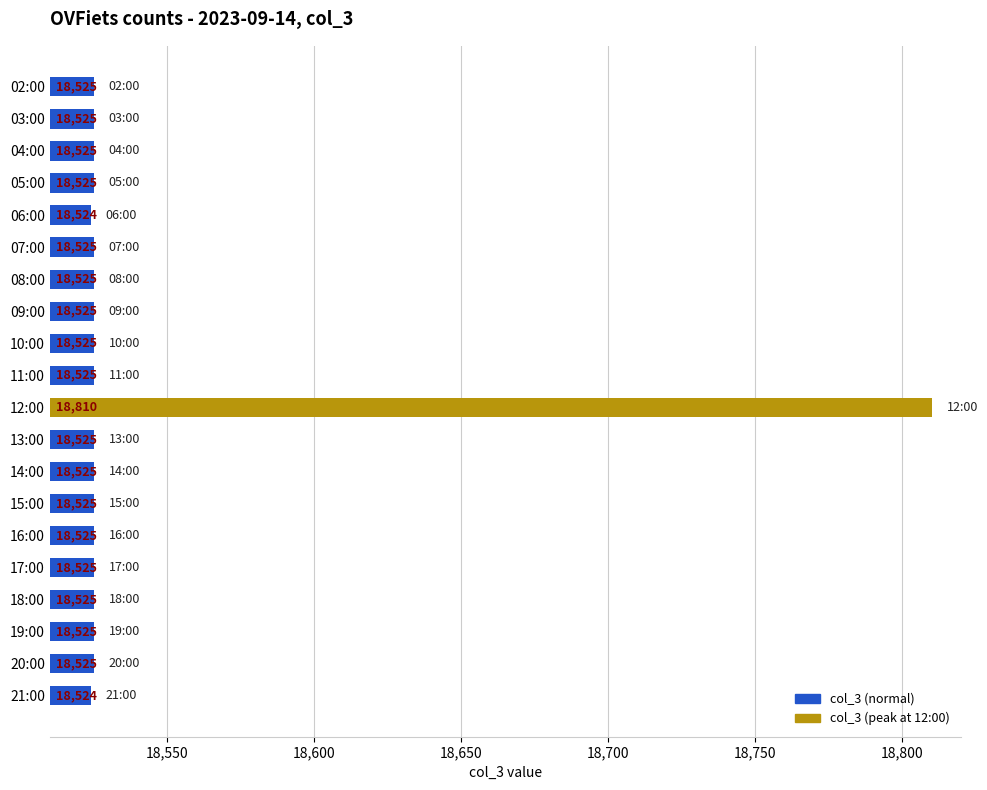

What is the approximate value at 06:00?

18524